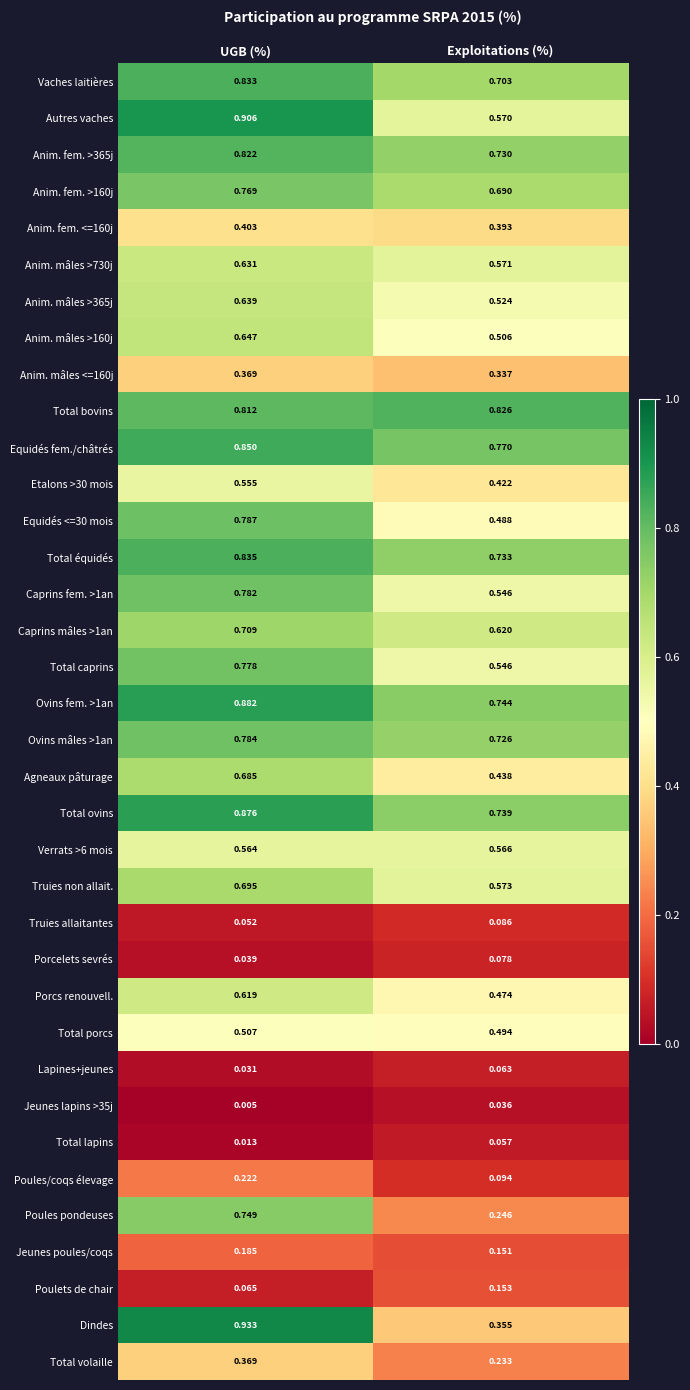

Between UGB (%) and Exploitations (%), which series saw the biggest shift?

Dindes